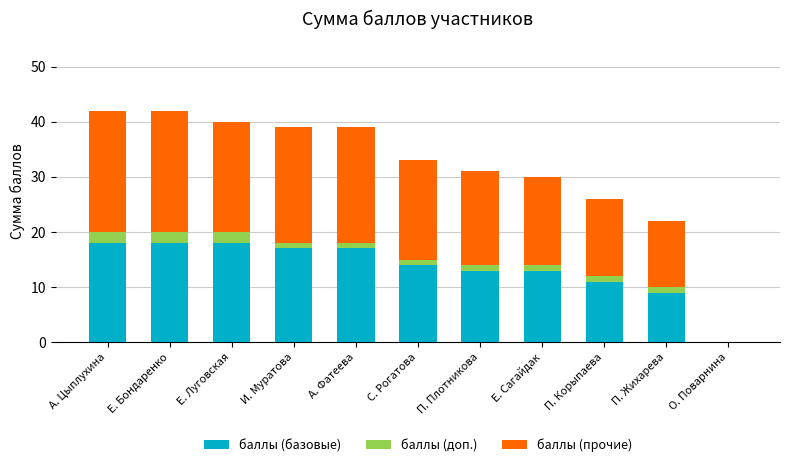

The value of баллы (базовые) at П. Жихарева is 9. True or false?

True